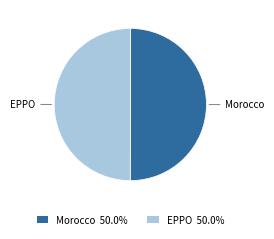

Approximately how many times larger is the value at EPPO compared to Morocco?

1.0